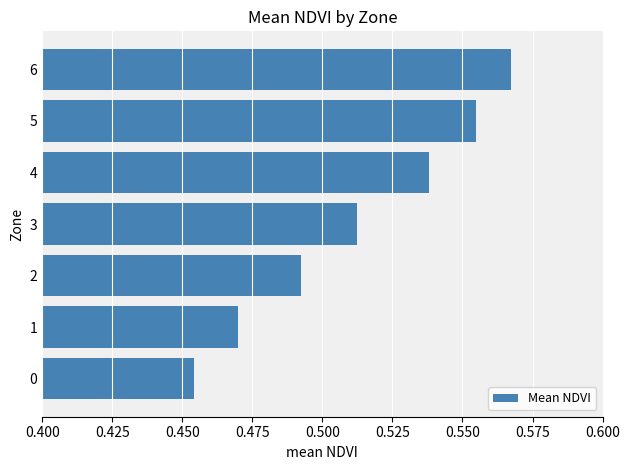

The chart shows a value of 0.2 at 4. True or false?

False